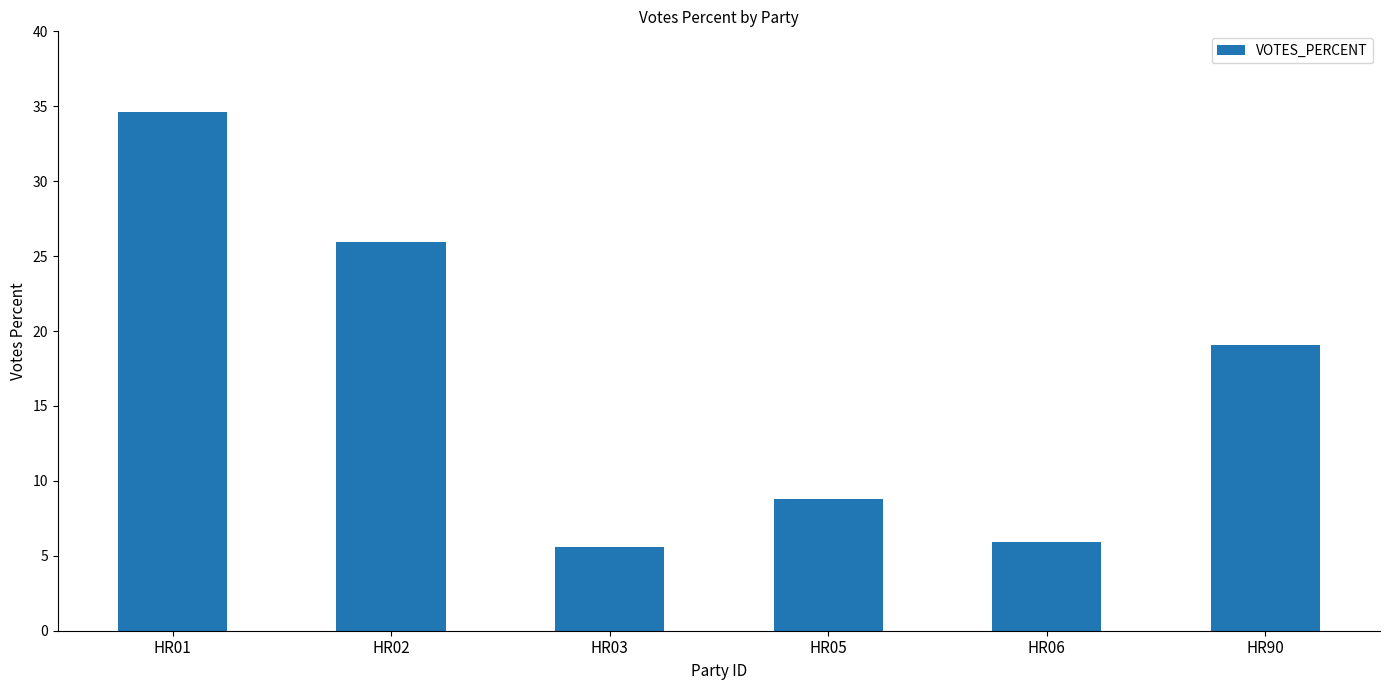

How many data points are less than 19?

3